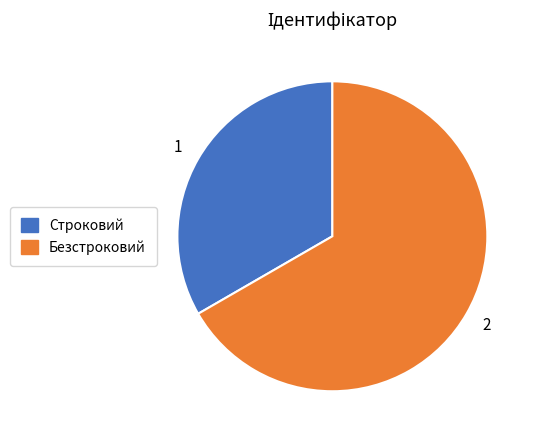

The Безстроковий slice represents 67% of the pie. True or false?

True